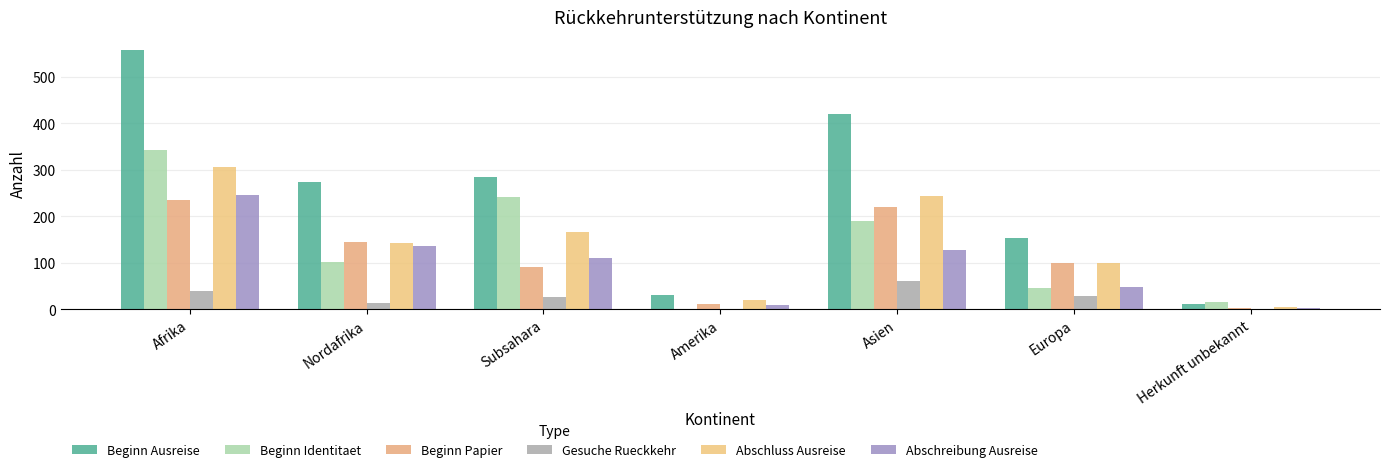

Where does the Abschluss Ausreise series first go above 142?

Afrika